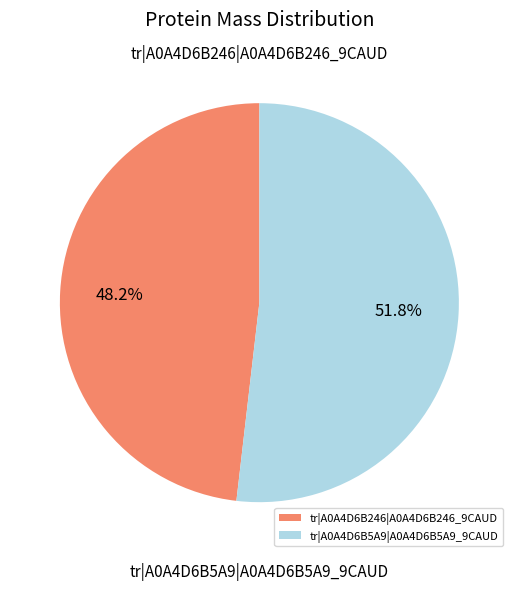

What is the ratio of the value at tr|A0A4D6B246|A0A4D6B246_9CAUD to the value at tr|A0A4D6B5A9|A0A4D6B5A9_9CAUD?

0.9